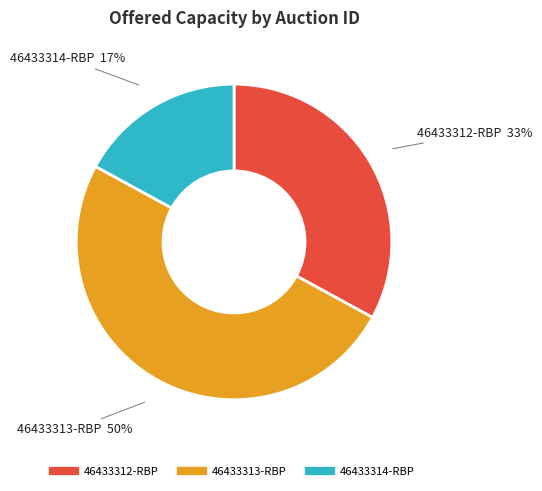

To the nearest percent, what is the combined percentage of 46433313-RBP and 46433312-RBP?

83%